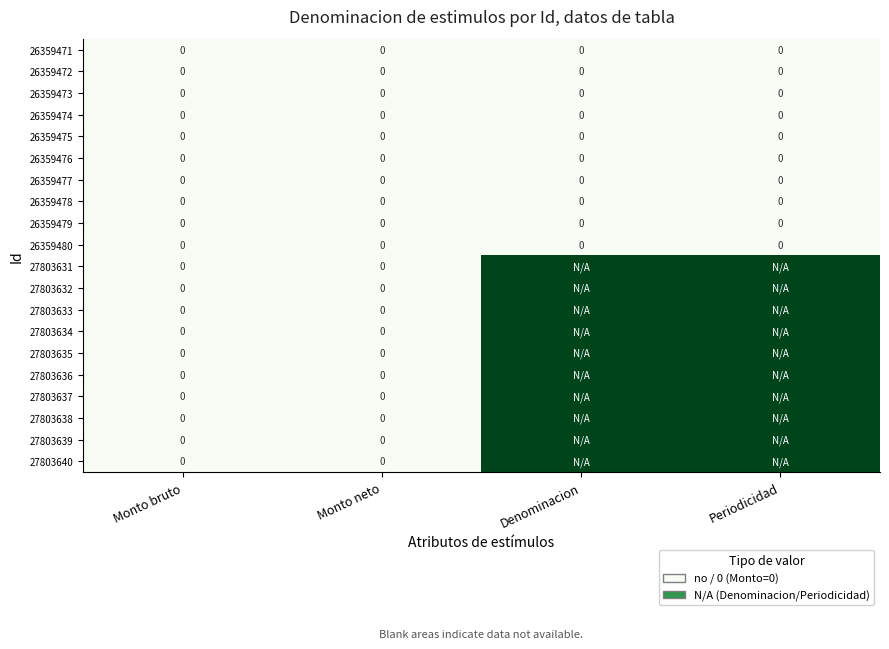

The value of 26359475 at Monto bruto is 0. True or false?

True